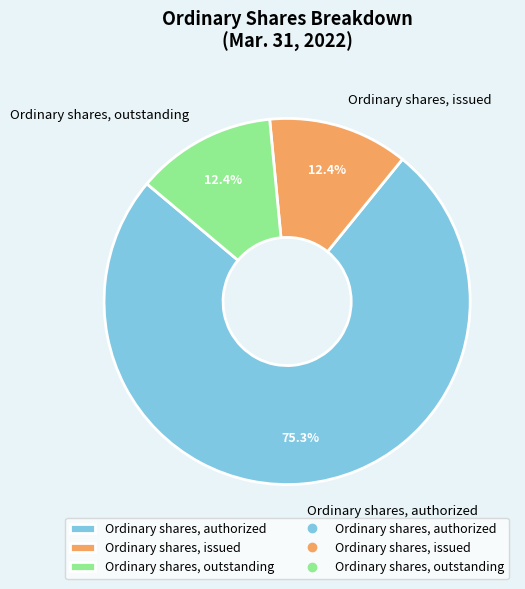

Does Ordinary shares, authorized represent more than half of the total?

Yes